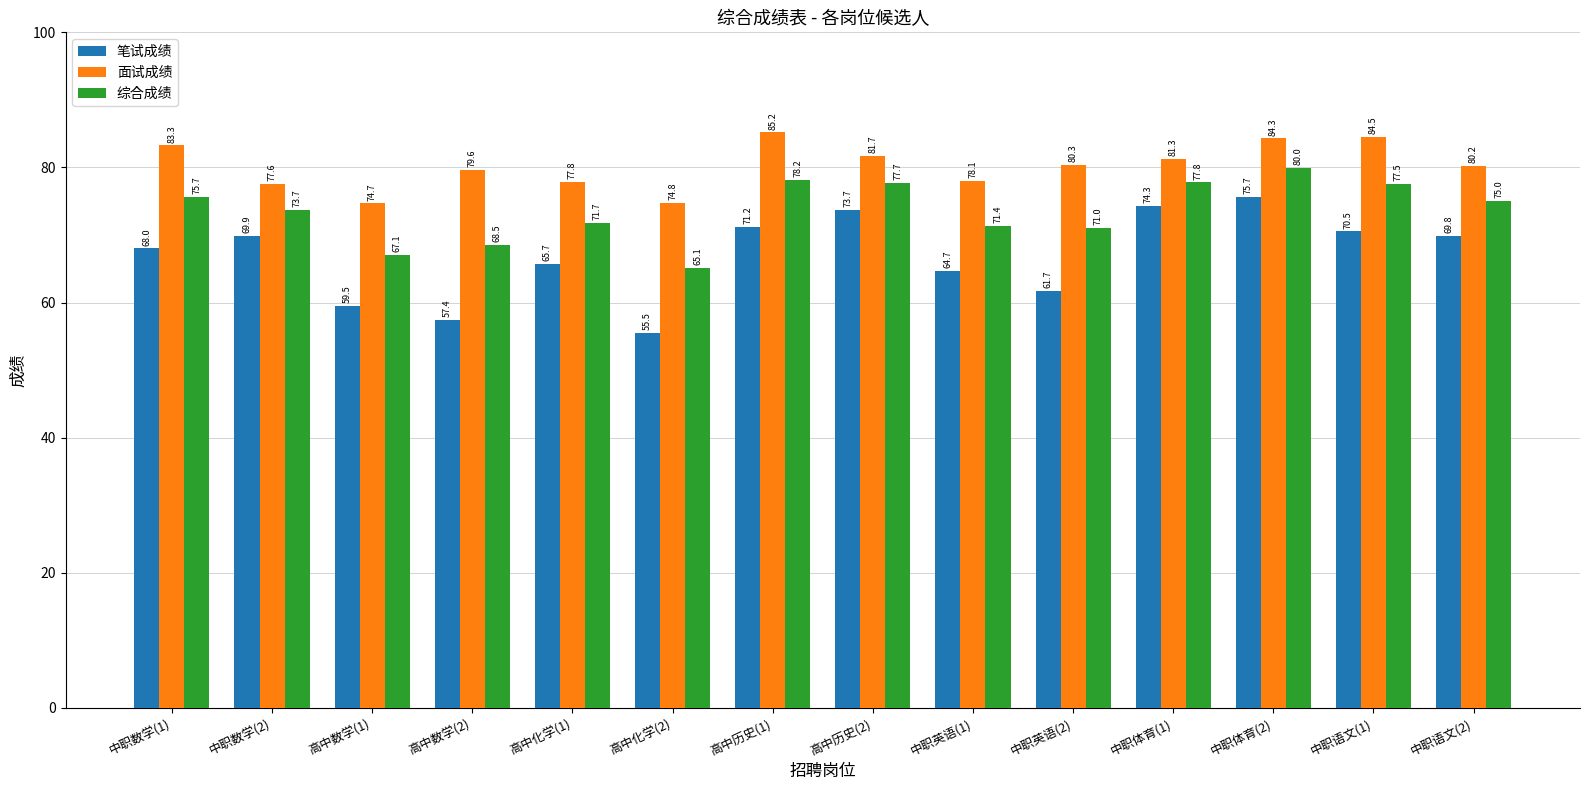

What is the sum of the 面试成绩 values at 高中化学(1) and 中职数学(2)?

155.4